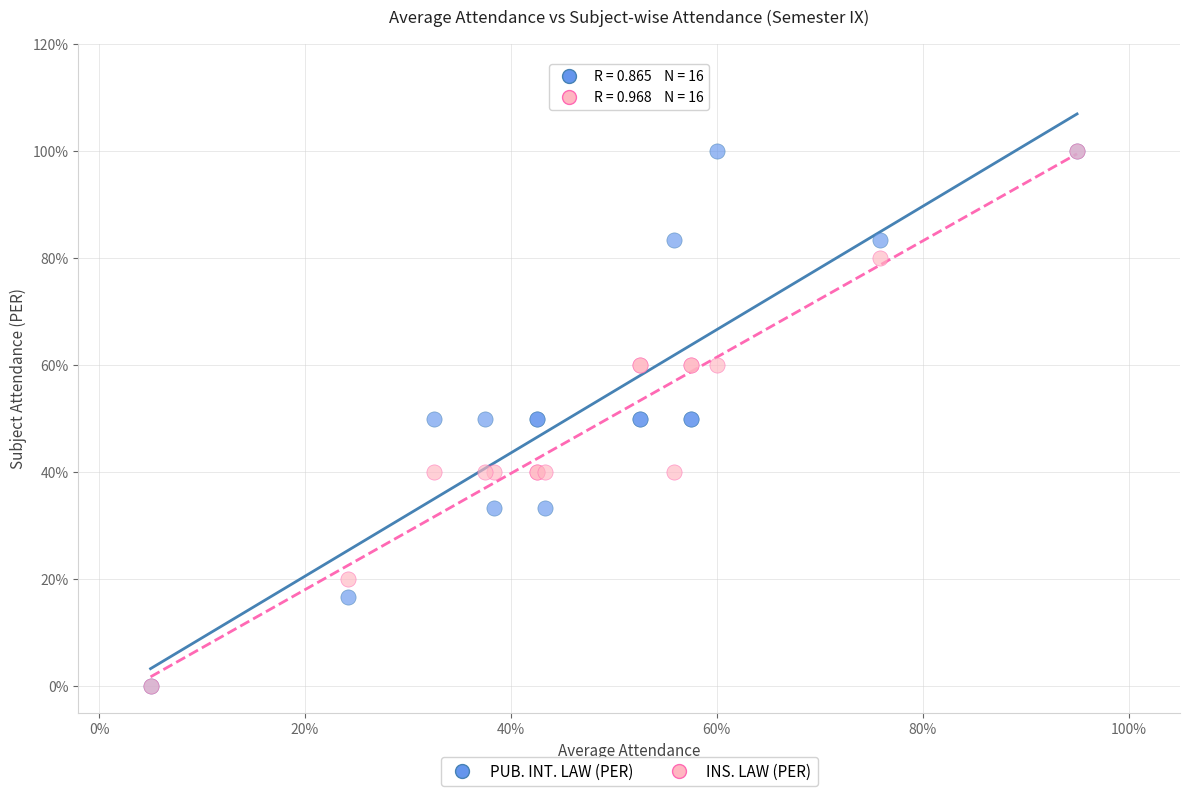

What are all the series names shown in the legend?

PUB. INT. LAW (PER), INS. LAW (PER)